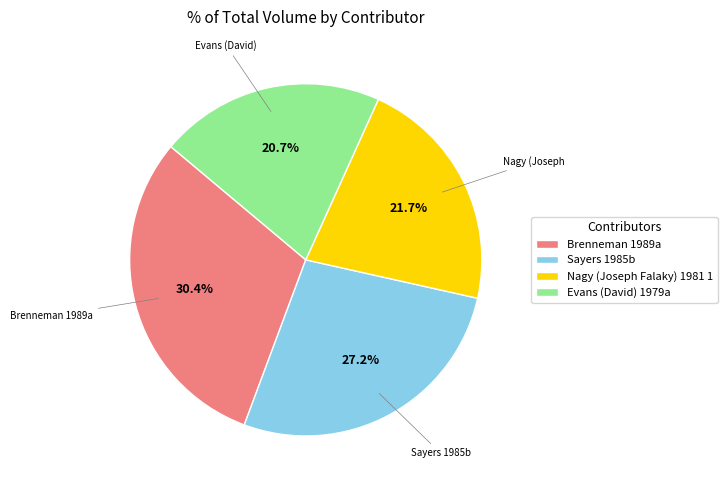

Is it true that Nagy (Joseph Falaky) 1981 1 is 22% of the pie?

True